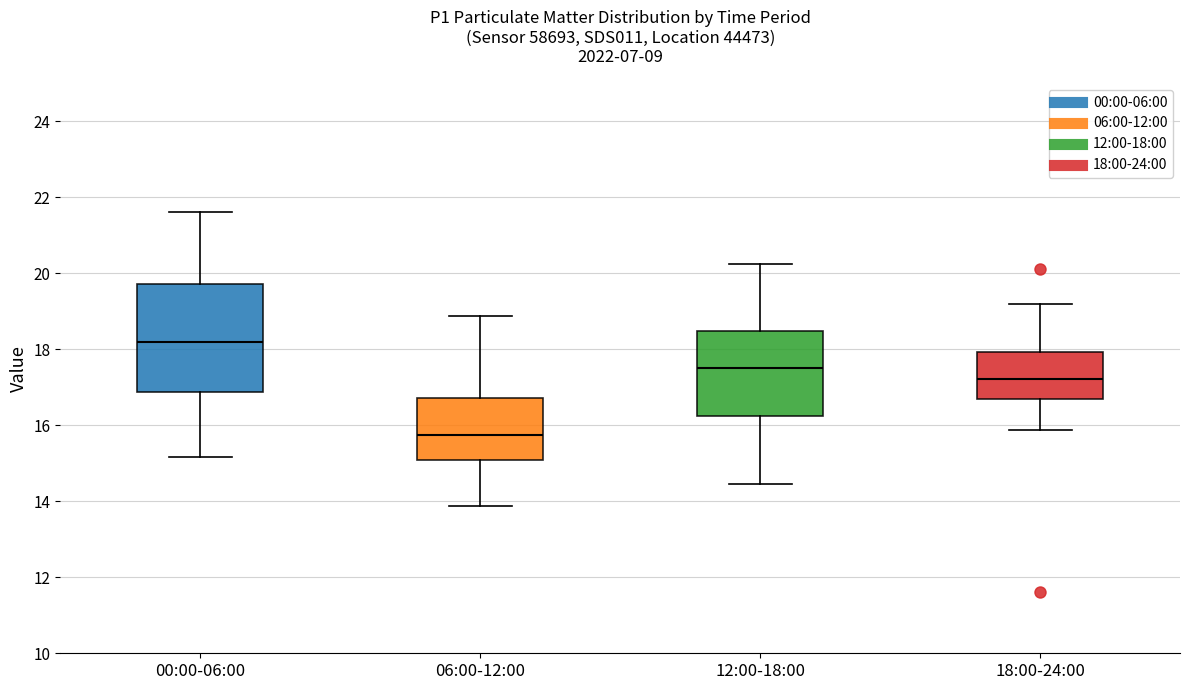

Which box has the highest median line?

00:00-06:00